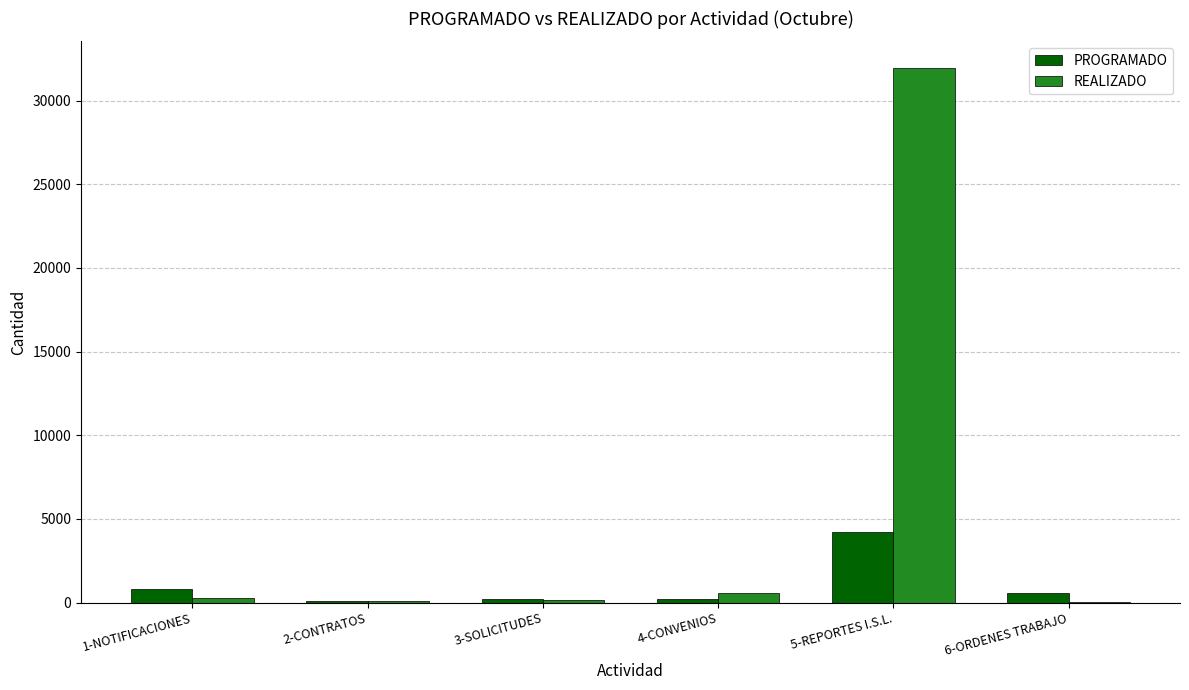

Which series has the largest total across all categories?

REALIZADO